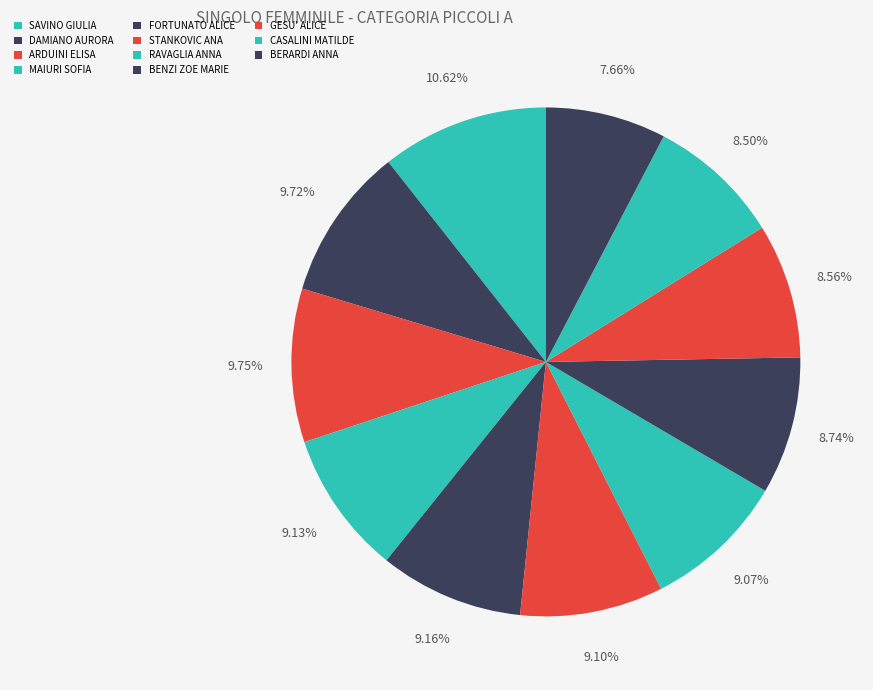

Combined, do CASALINI MATILDE and SAVINO GIULIA account for over 50%?

No